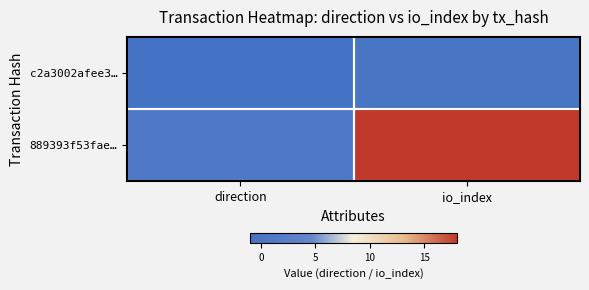

Between direction and io_index, which is larger?

io_index